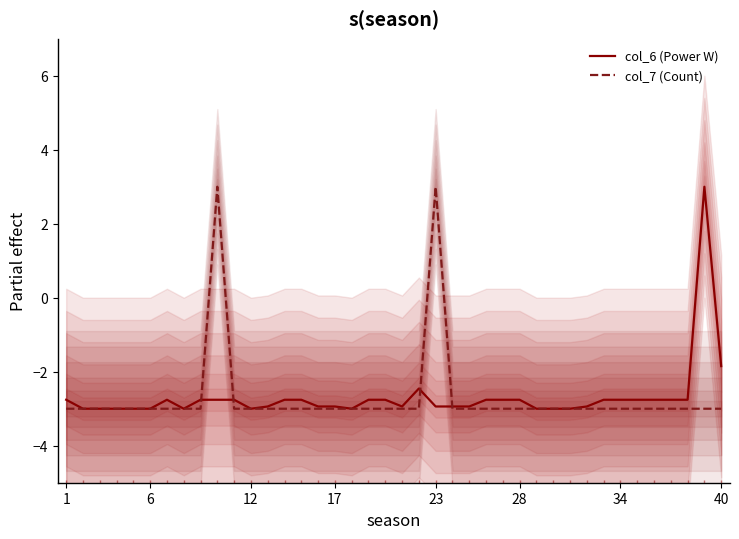

What is the sum of the col_7 (Count) values at 34 and 1?

-6.0